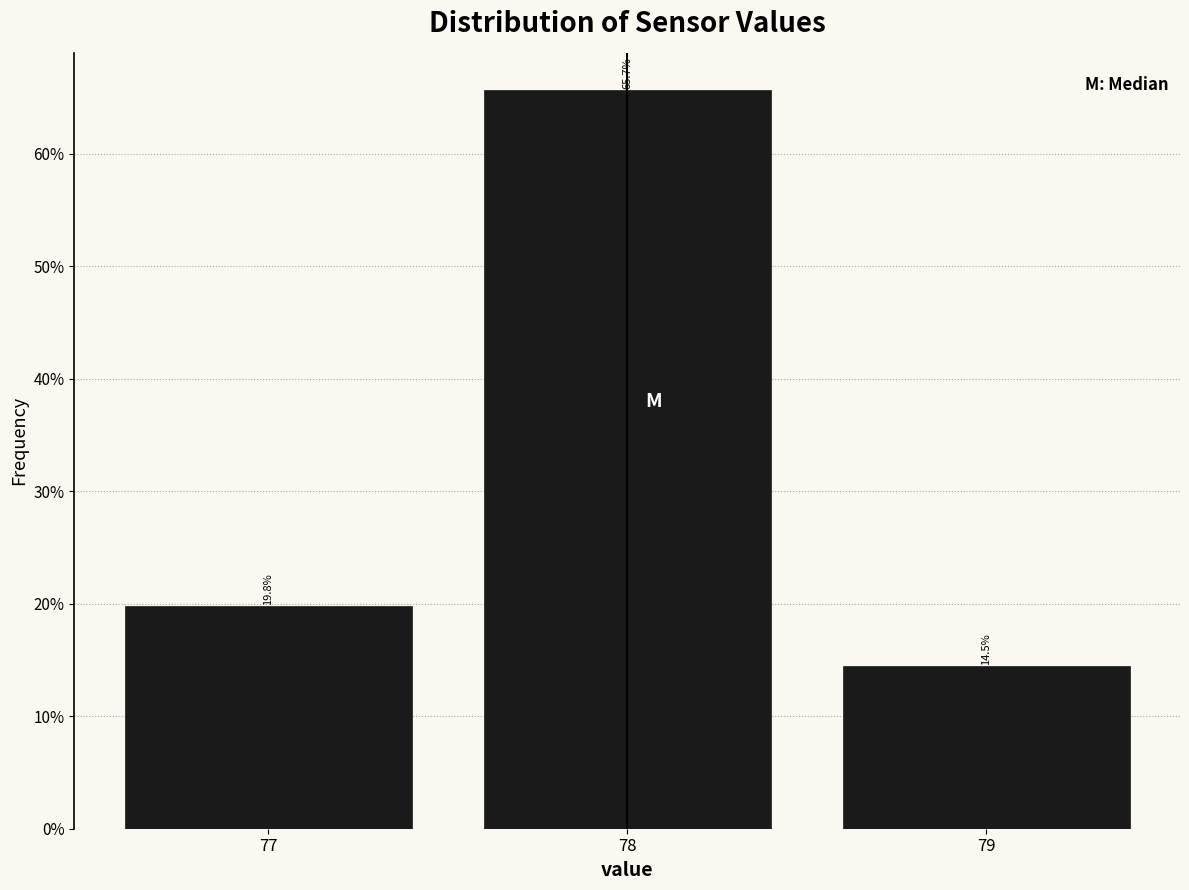

Reading left to right, transcribe this chart: for each bar, give the range it covers on the x-axis and its height.

76.5 to 77.5: 19.8
77.5 to 78.5: 65.7
78.5 to 79.5: 14.5